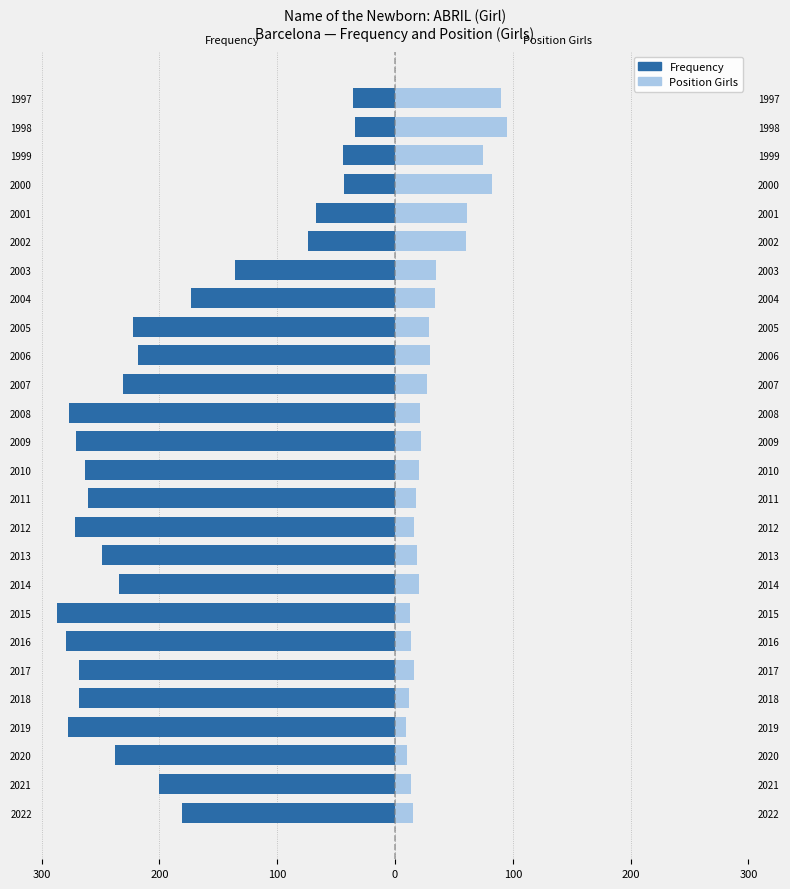

True or false: Position Girls has a value of 6 at 2020.

False